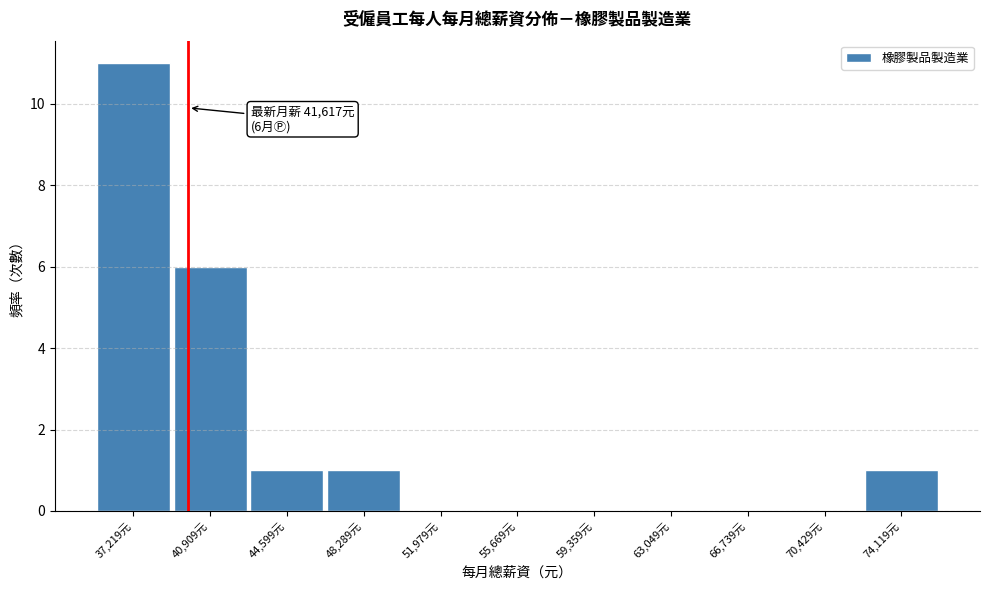

Reading left to right, extract all data points from this chart.

37,219元=11	40,909元=6	44,599元=1	48,289元=1	51,979元=0	55,669元=0	59,359元=0	63,049元=0	66,739元=0	70,429元=0	74,119元=1